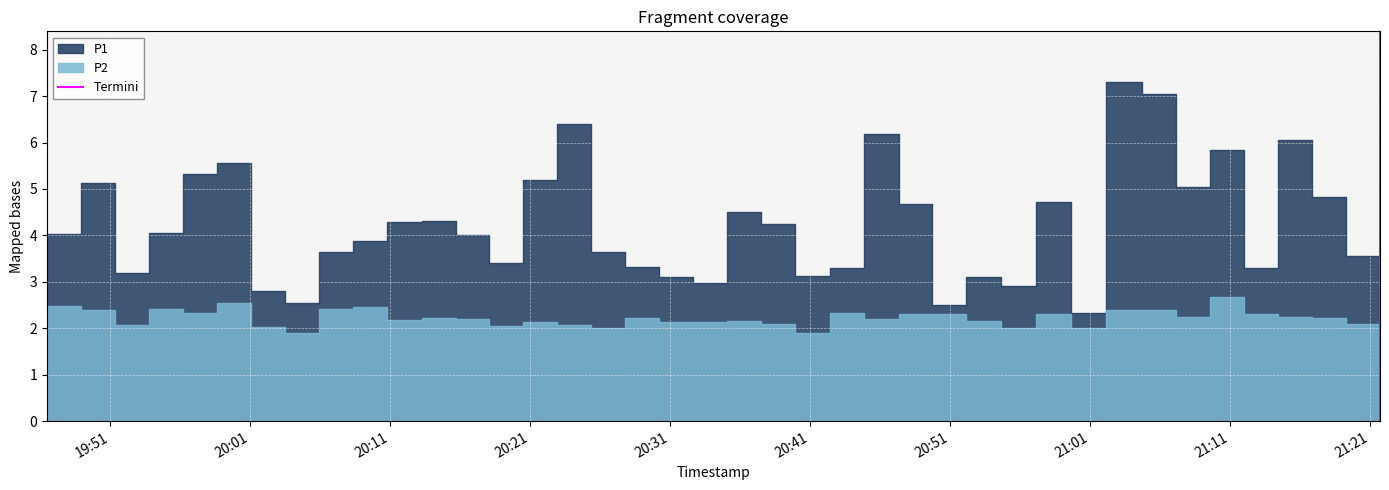

True or false: the data shows 2 at 20:01.

False